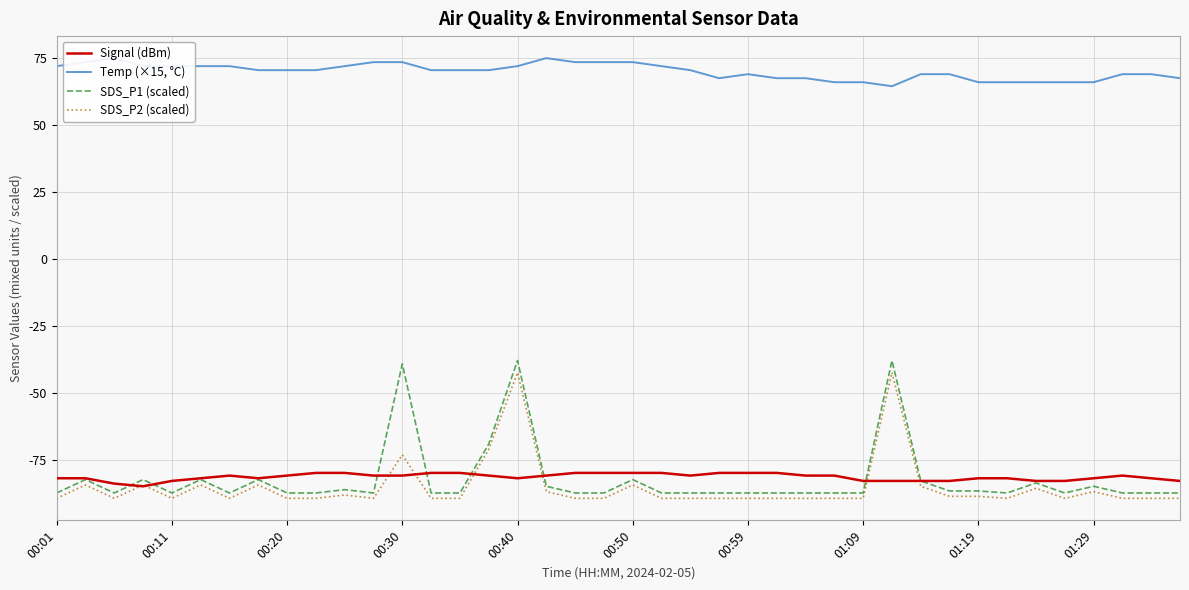

Between 11 and 36, which series saw the biggest shift?

Temp (×15, °C)